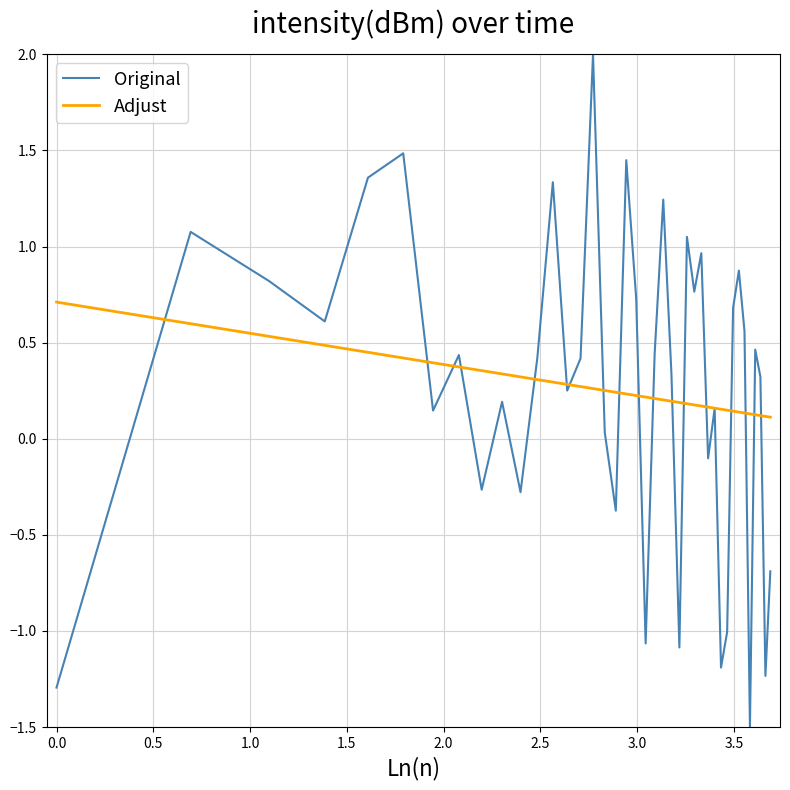

List the series in order of their peak value, highest first.

Original, Adjust